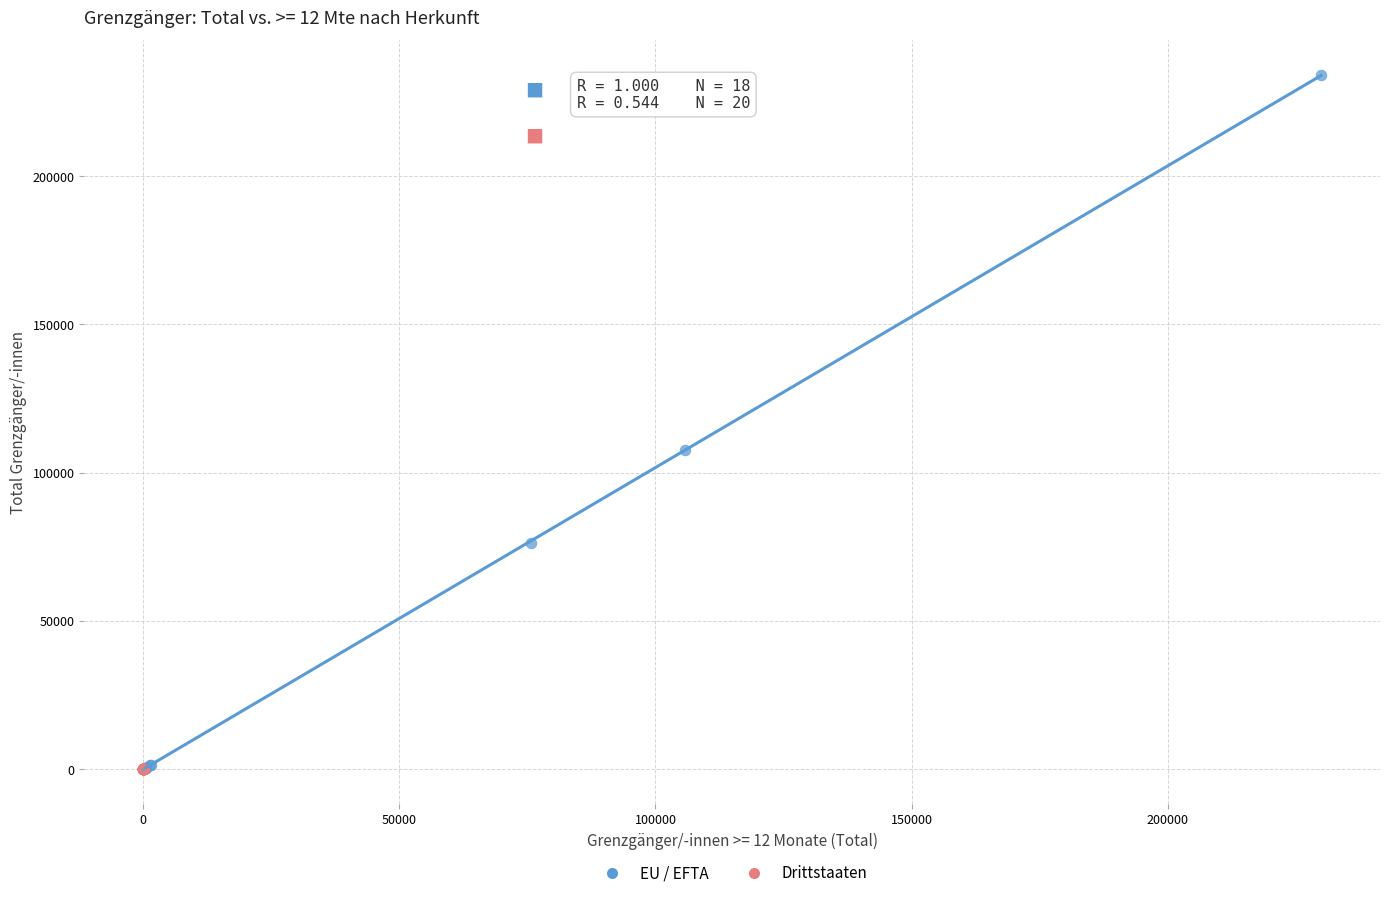

What are all the series names shown in the legend?

EU / EFTA, Drittstaaten